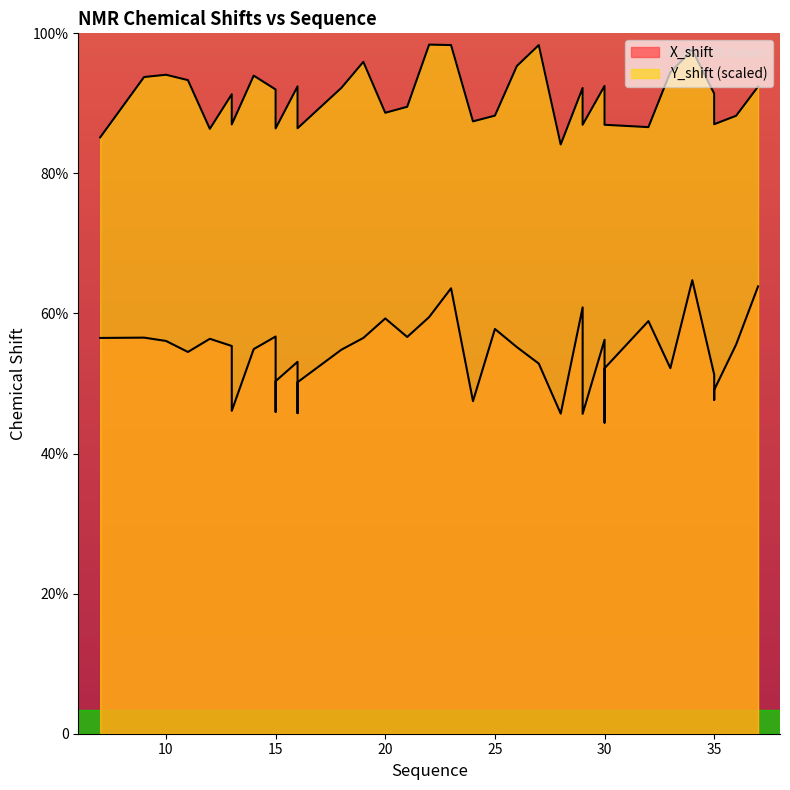

Where is the first local minimum for Y_shift?

12